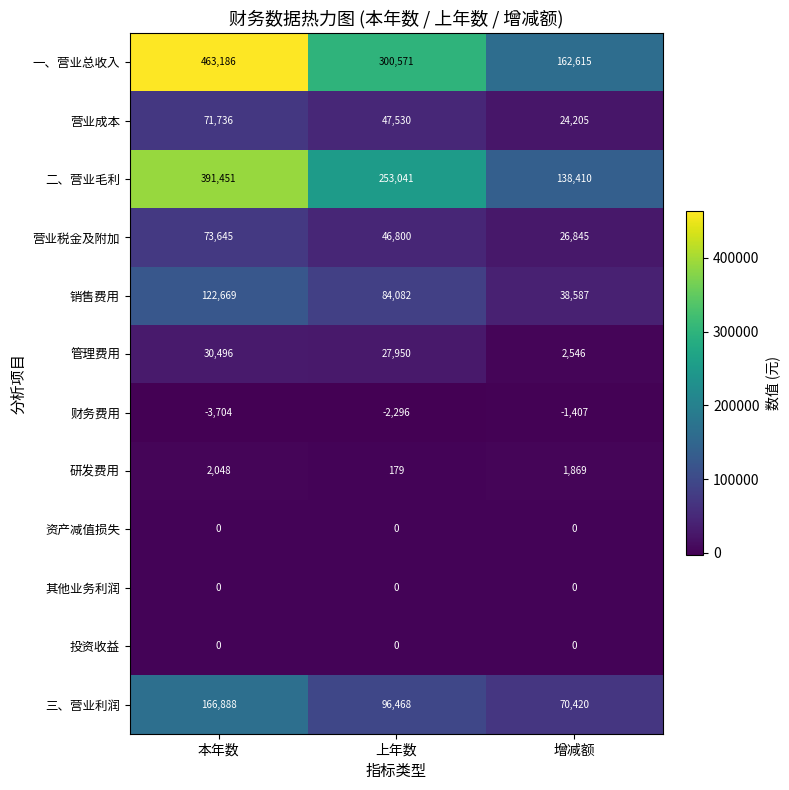

Which series has the largest total across all categories?

一、营业总收入